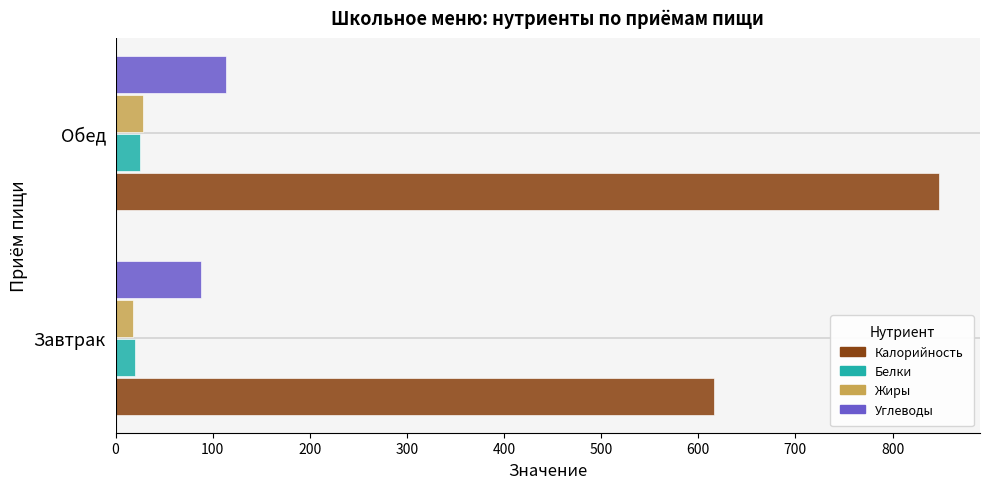

What value does the Калорийность series have at Завтрак?

616.4